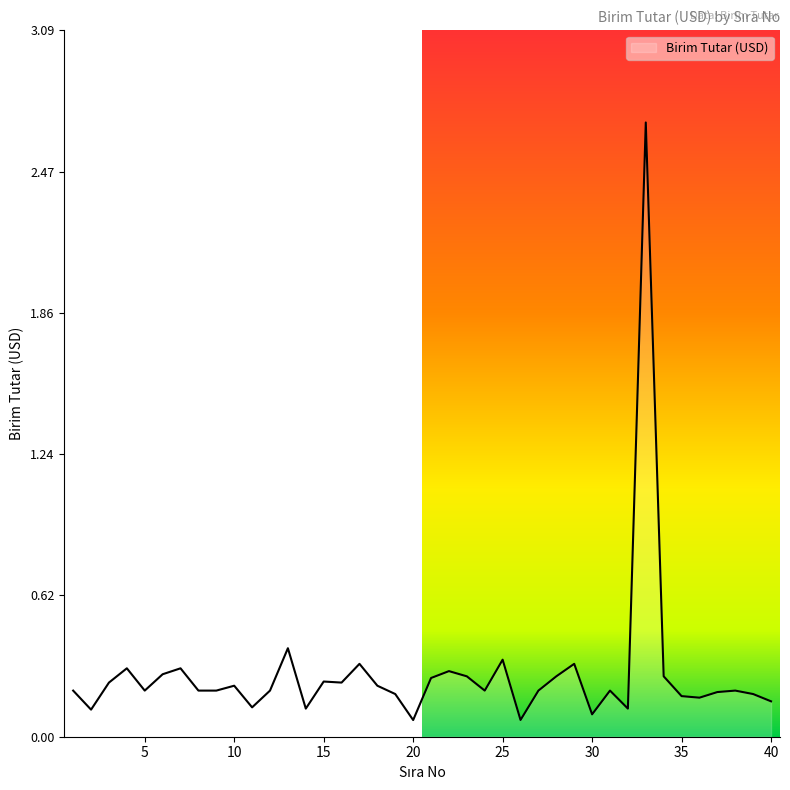

What is the greatest value displayed?

2.7